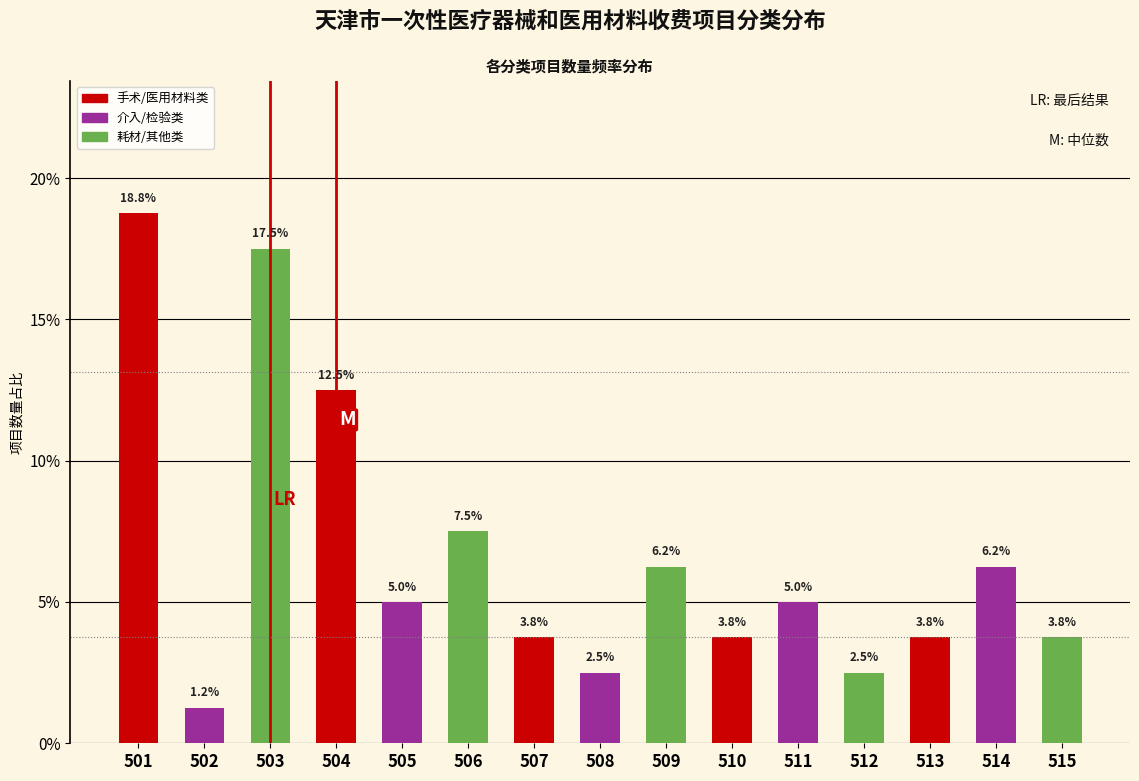

The chart shows a value of 3.8 at 510. True or false?

True